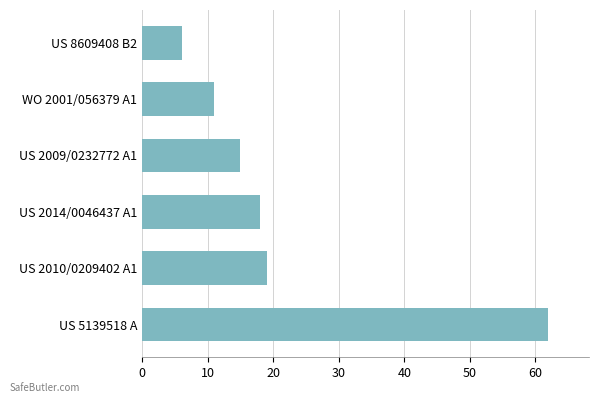

List the labels in order of value, largest first.

US 5139518 A, US 2010/0209402 A1, US 2014/0046437 A1, US 2009/0232772 A1, WO 2001/056379 A1, US 8609408 B2